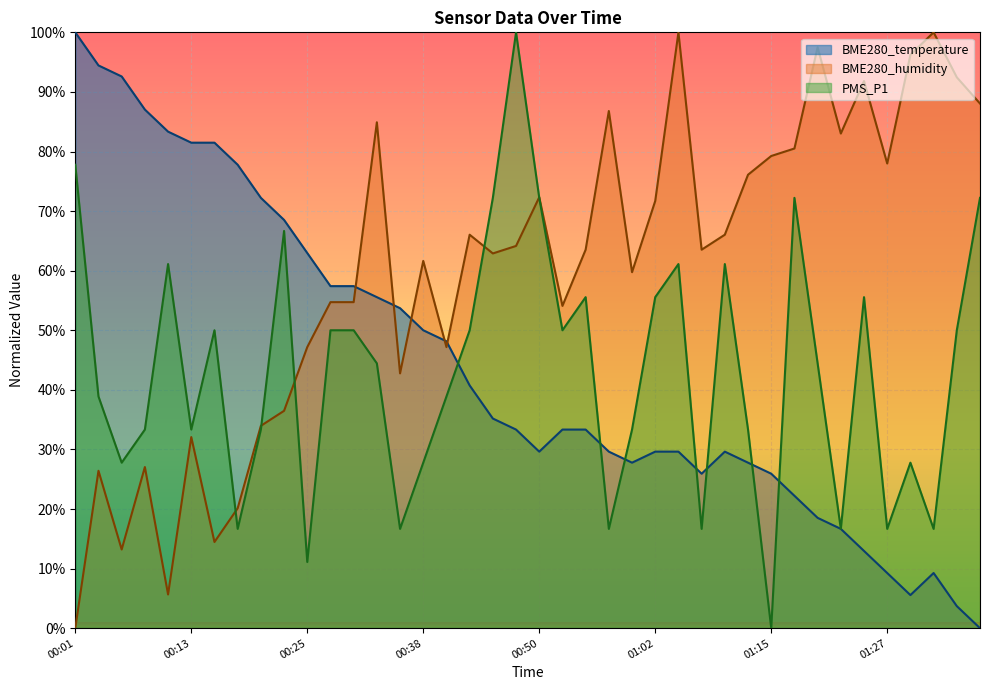

Where is the first local minimum for BME280_temperature?

00:50